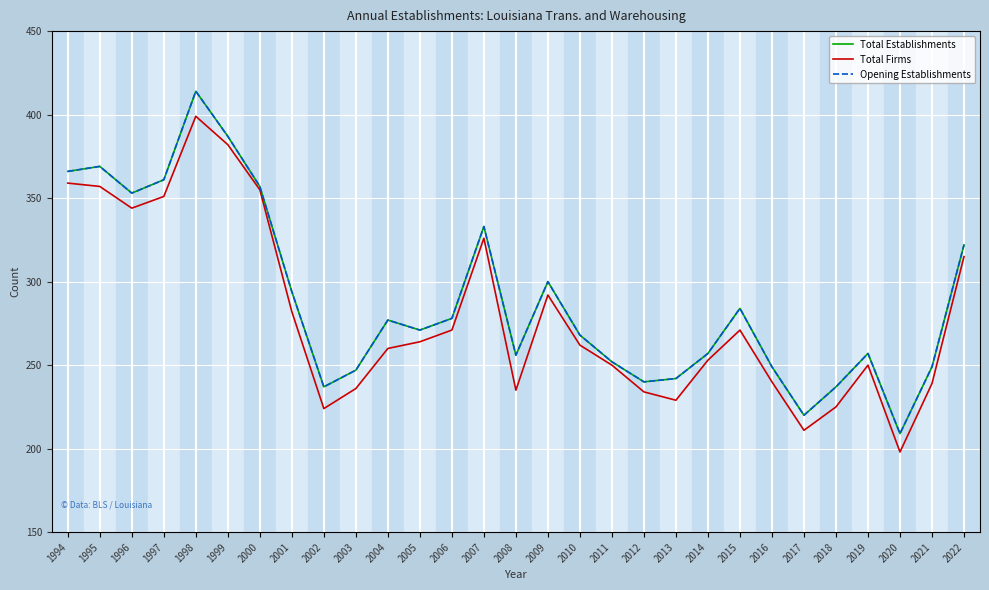

Which has a higher value, 2009 or 2014?

2009